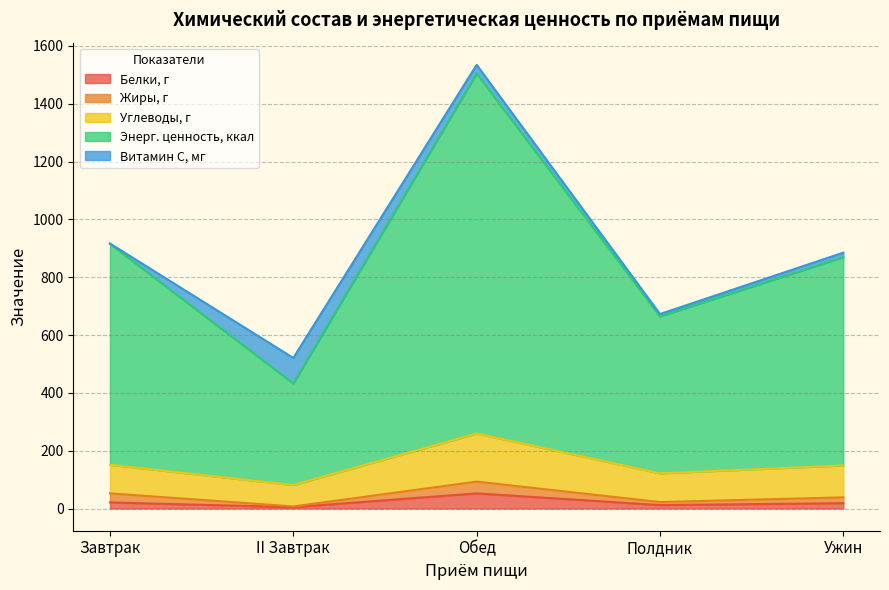

What position from the right is Обед?

3